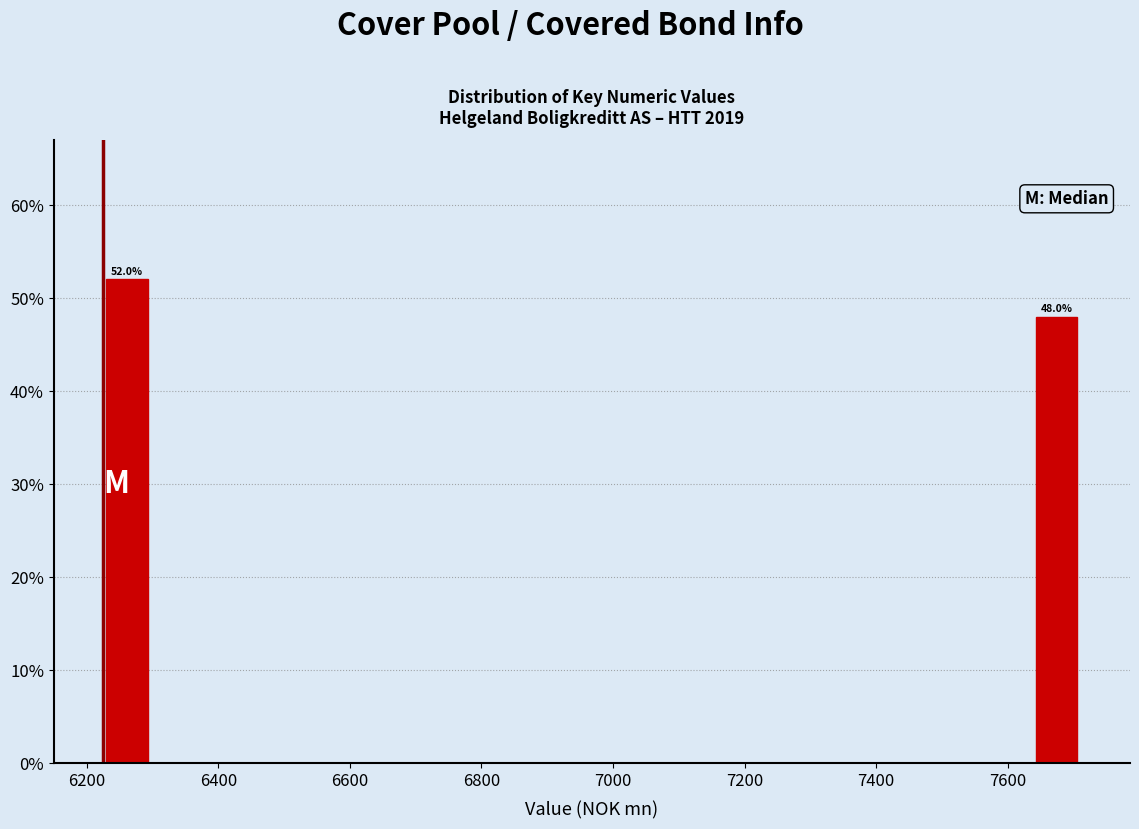

Around what value on the x-axis is the tallest bar? Give the approximate position of its centre, as read against the axis.

6260